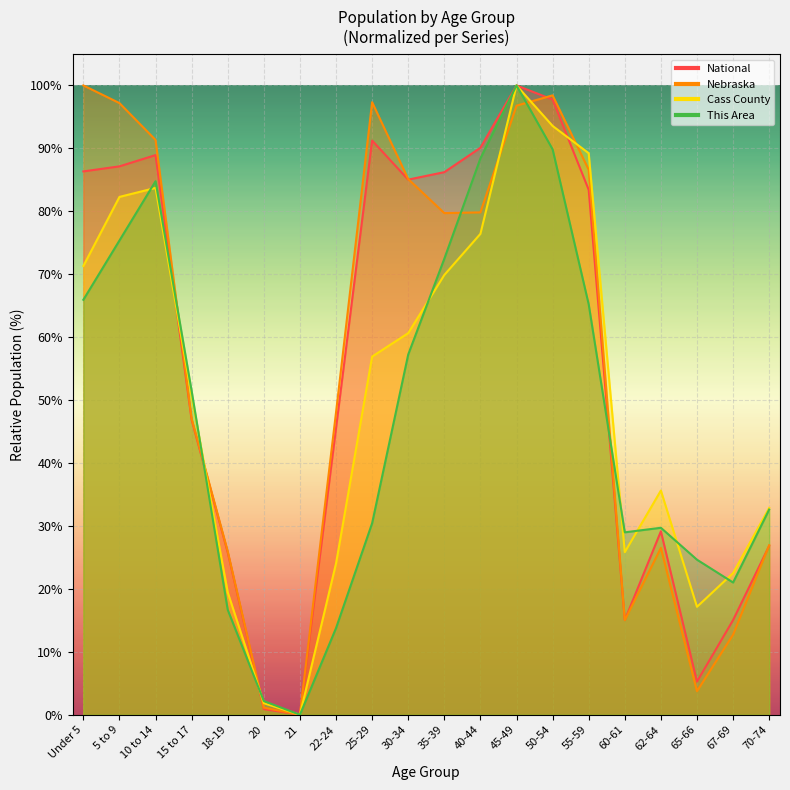

Rank the series by their maximum value, from highest to lowest.

This Area, Cass County, Nebraska, National